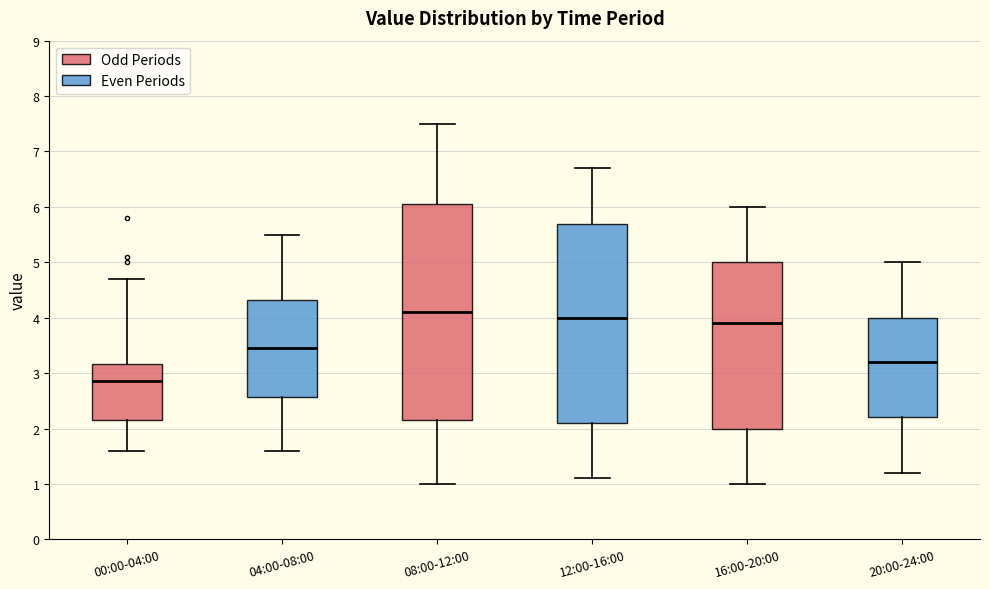

Reading left to right, transcribe this box plot: for each box, give where its median line is, the range the box spans, and where its two whiskers end, as read against the y-axis. The values are not printed on the chart, so give them approximately, as read against the axis.

00:00-04:00: median 2.9, box 2.2 to 3.2, whiskers 1.6 to 4.7
04:00-08:00: median 3.5, box 2.6 to 4.3, whiskers 1.6 to 5.5
08:00-12:00: median 4.1, box 2.2 to 6.1, whiskers 1.0 to 7.5
12:00-16:00: median 4.0, box 2.1 to 5.7, whiskers 1.1 to 6.7
16:00-20:00: median 3.9, box 2.0 to 5.0, whiskers 1.0 to 6.0
20:00-24:00: median 3.2, box 2.2 to 4.0, whiskers 1.2 to 5.0